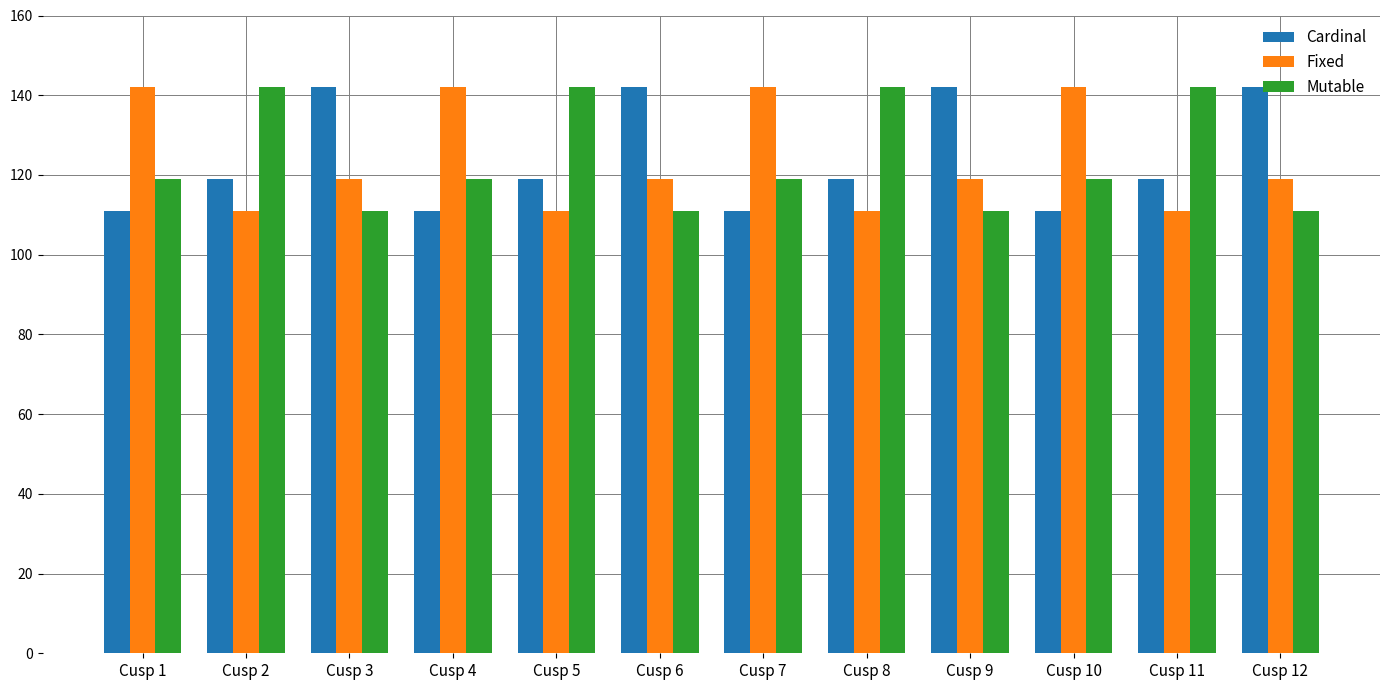

What is the difference between the highest and lowest values at Cusp 4?

31